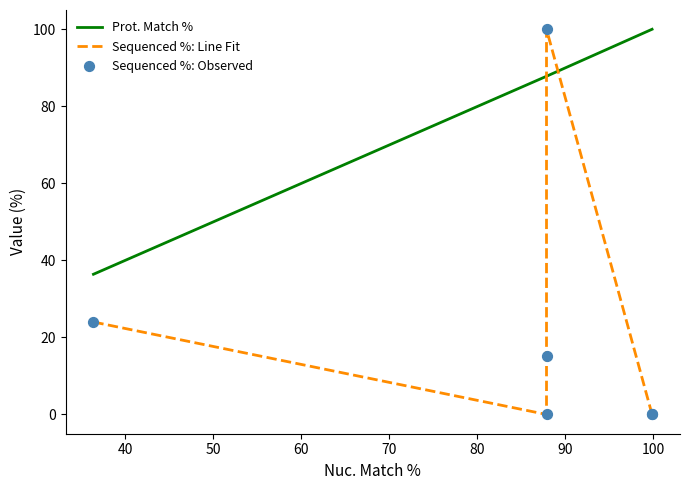

Which series has the largest total across all categories?

Prot. Match %